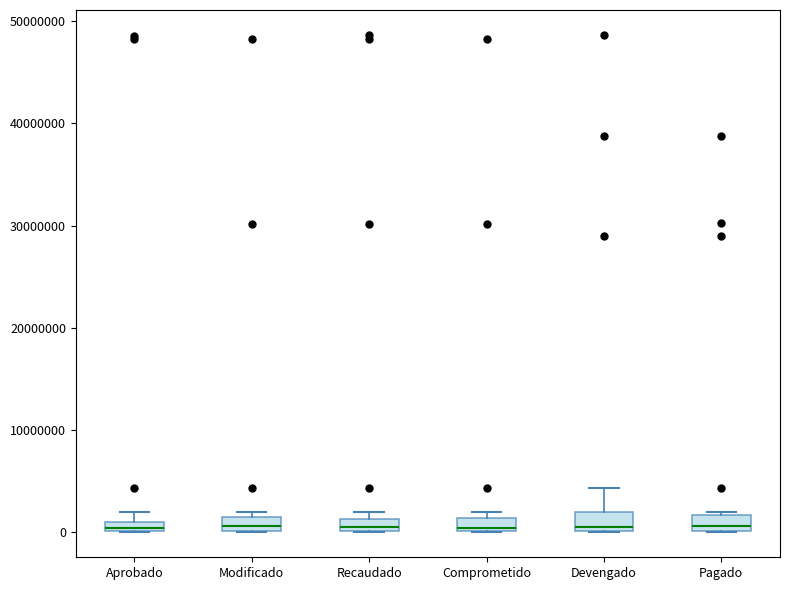

Where is the upper edge of the box for Modificado on the y-axis? The values are not printed on the chart, so give them approximately, as read against the axis.

1000000